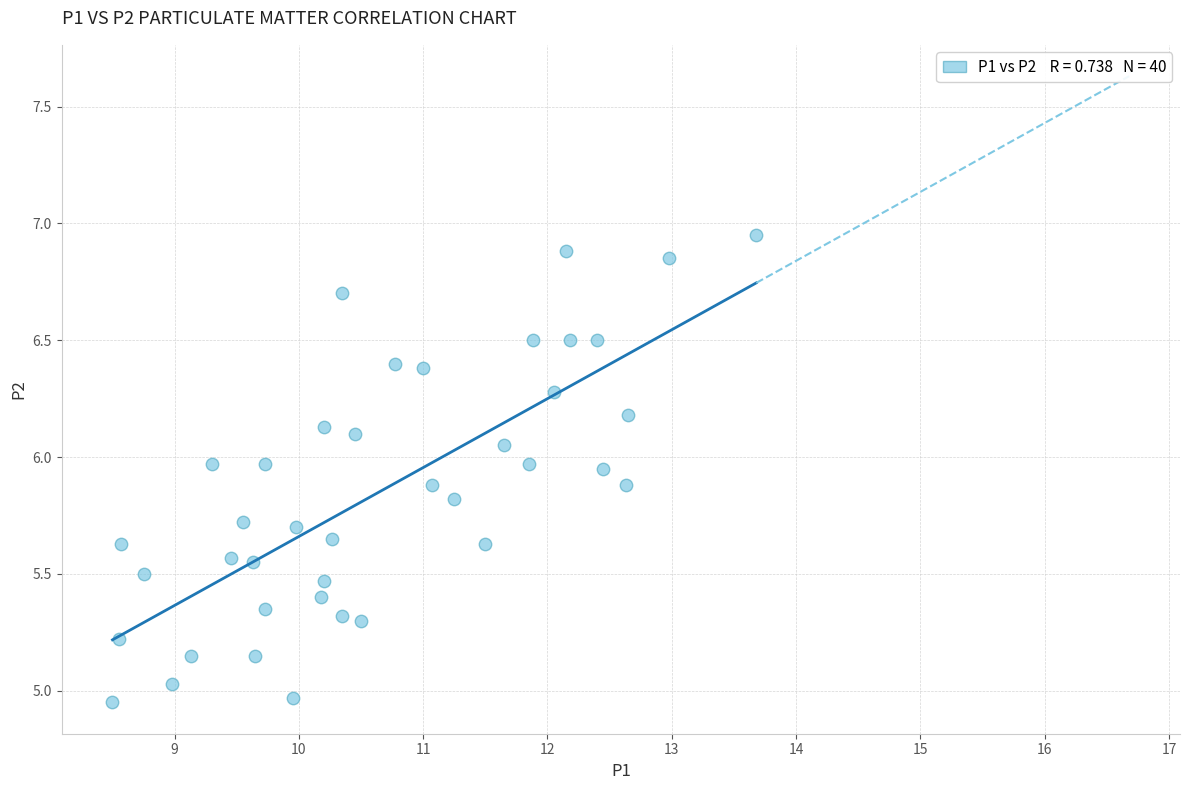

What is the range of Y values (max minus min)?

2.0